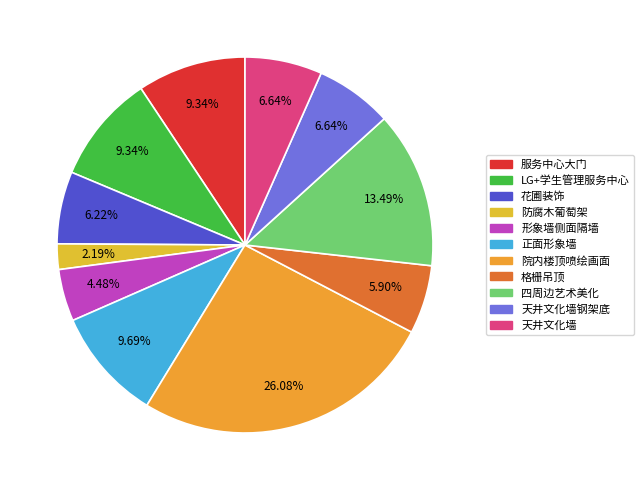

Is it true that 形象墙侧面隔墙 is 4% of the pie?

True